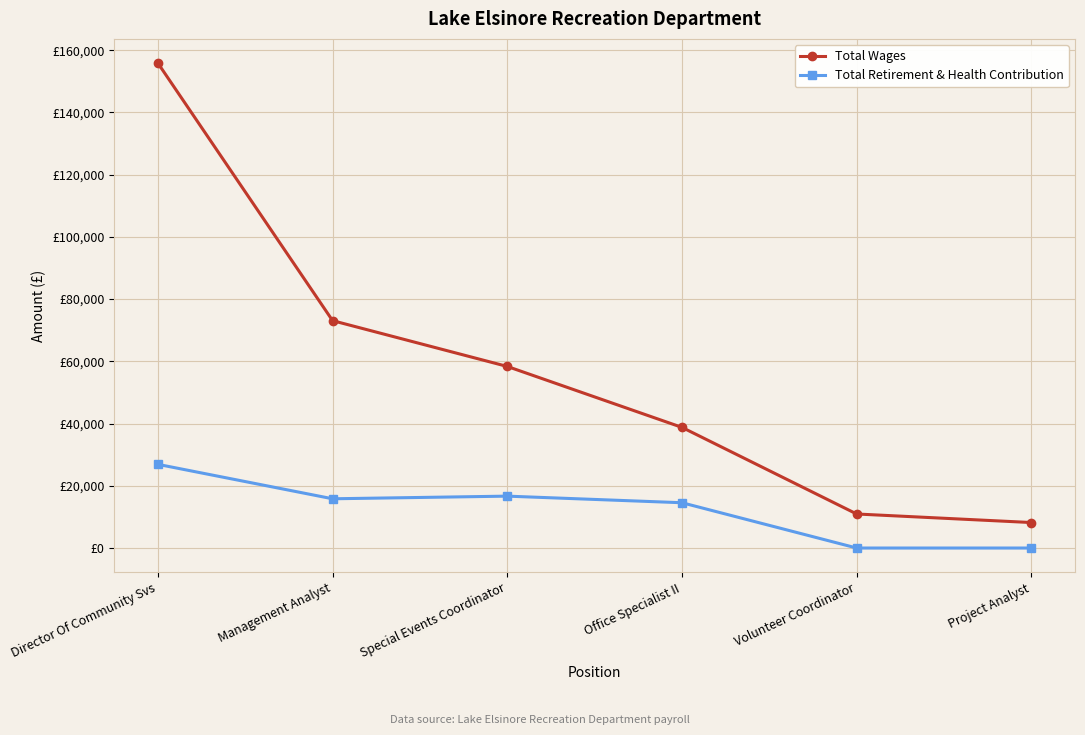

True or false: Total Wages and Total Retirement & Health Contribution intersect in this chart.

False